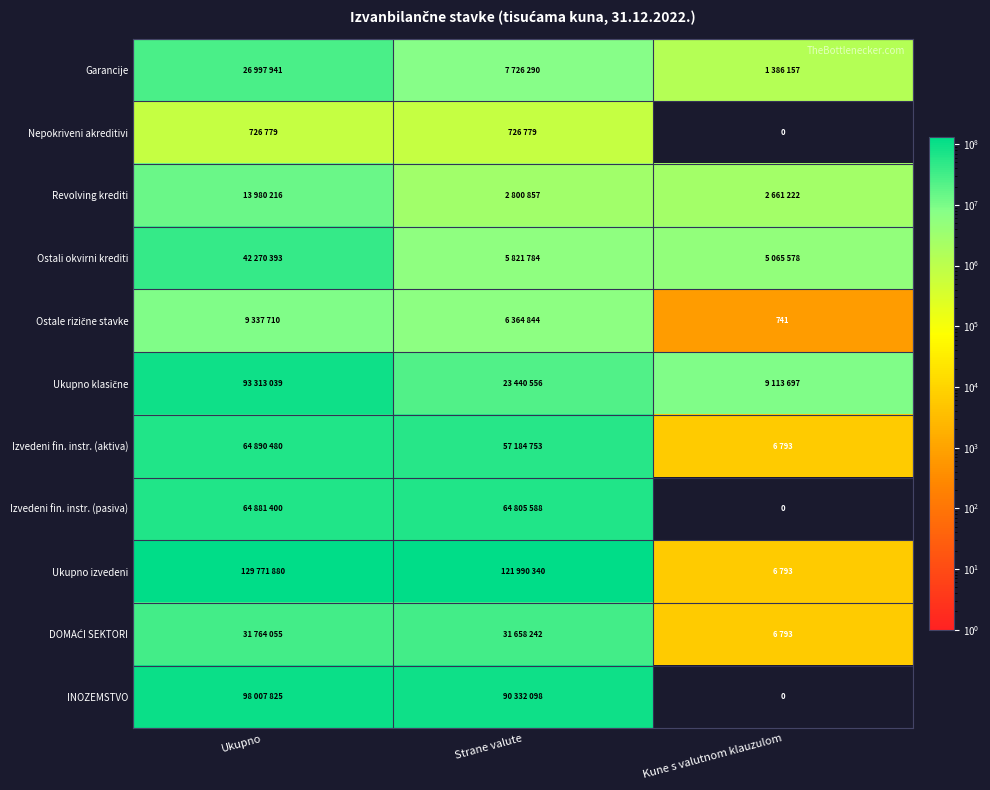

What is the total value across all series at Kune s valutnom klauzulom?

18247774